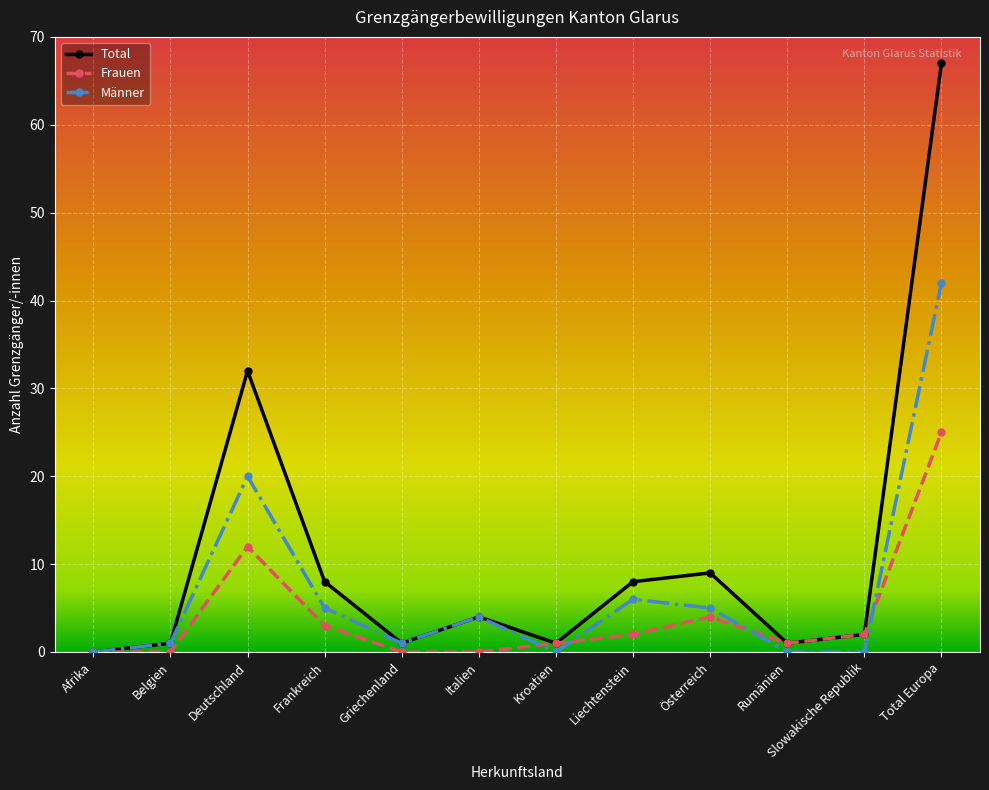

The Frauen series shows 13 at Afrika. True or false?

False